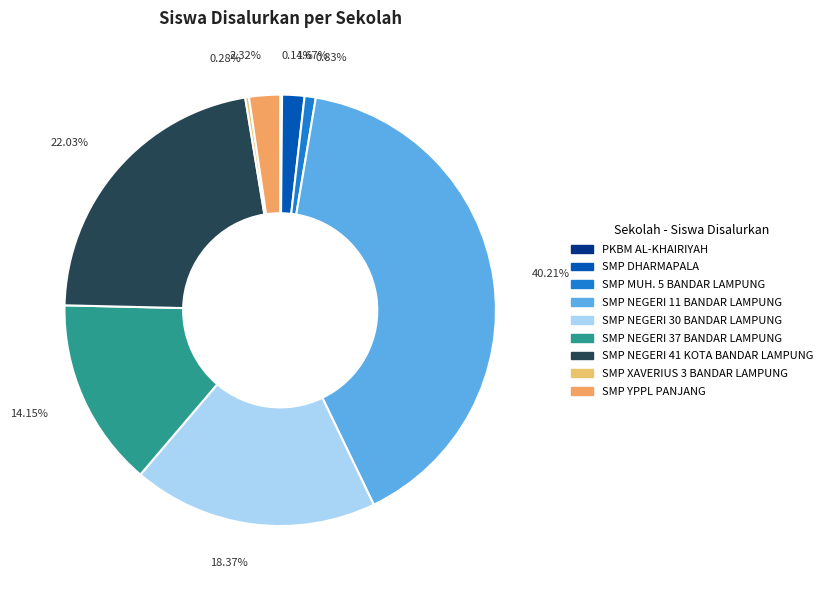

Rank the categories by value from lowest to highest.

PKBM AL-KHAIRIYAH, SMP XAVERIUS 3 BANDAR LAMPUNG, SMP MUH. 5 BANDAR LAMPUNG, SMP DHARMAPALA, SMP YPPL PANJANG, SMP NEGERI 37 BANDAR LAMPUNG, SMP NEGERI 30 BANDAR LAMPUNG, SMP NEGERI 41 KOTA BANDAR LAMPUNG, SMP NEGERI 11 BANDAR LAMPUNG